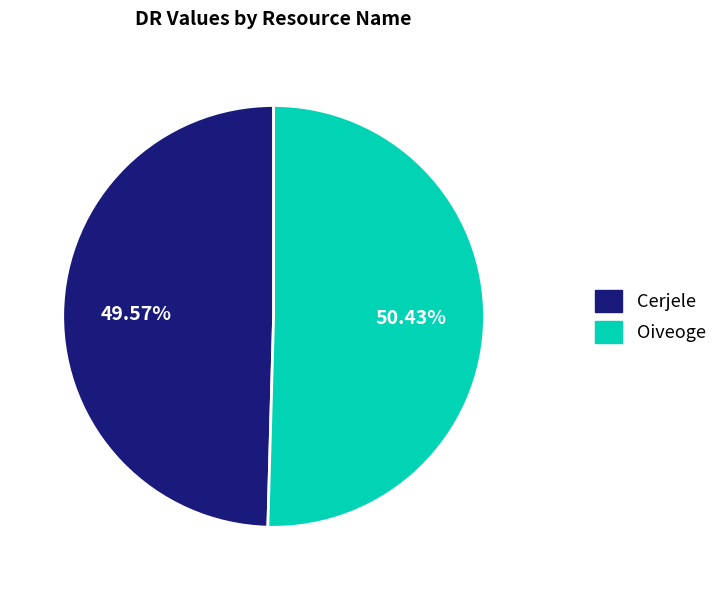

Between Oiveoge and Cerjele, which is larger?

Oiveoge